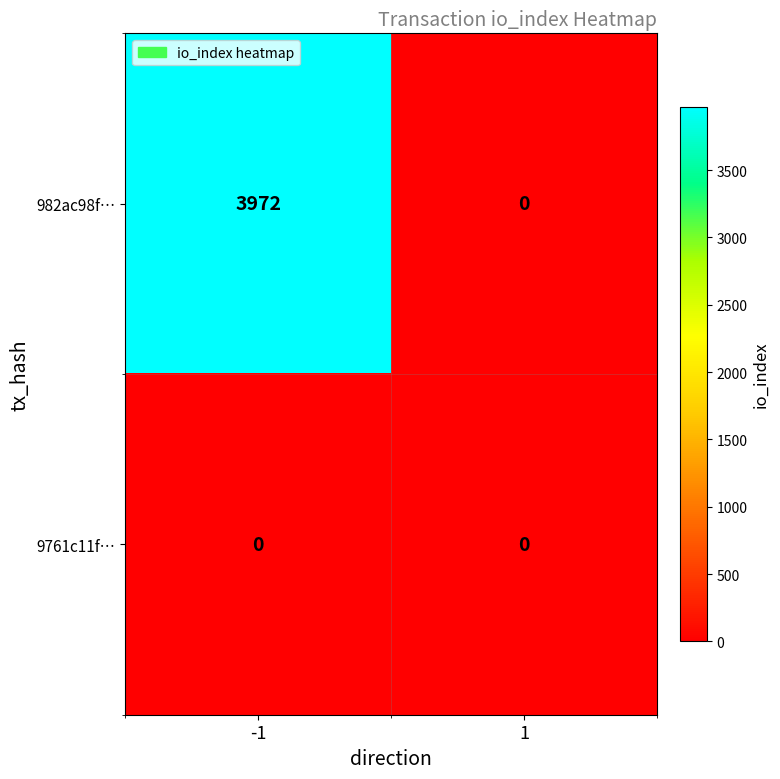

List the series in order of their peak value, highest first.

982ac98f…, 9761c11f…